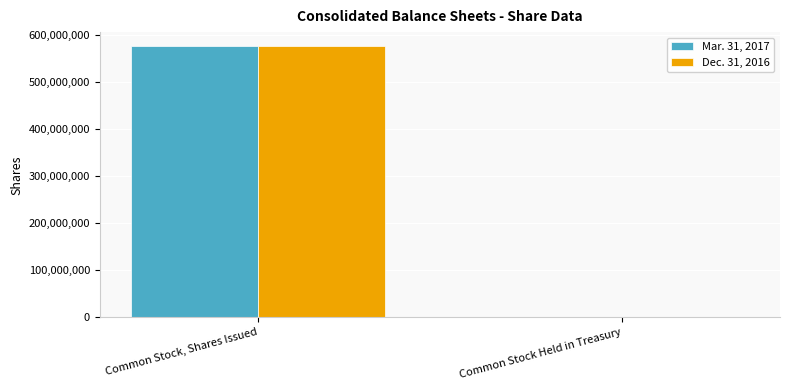

How many groups of bars are there?

2